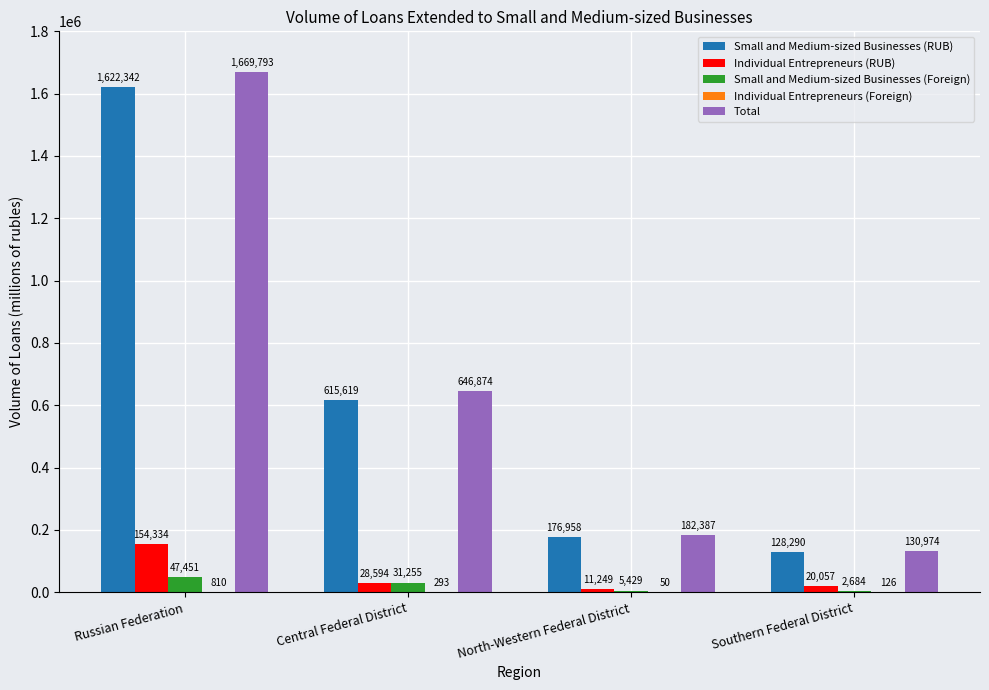

Which label corresponds to the largest value in the chart?

Russian Federation